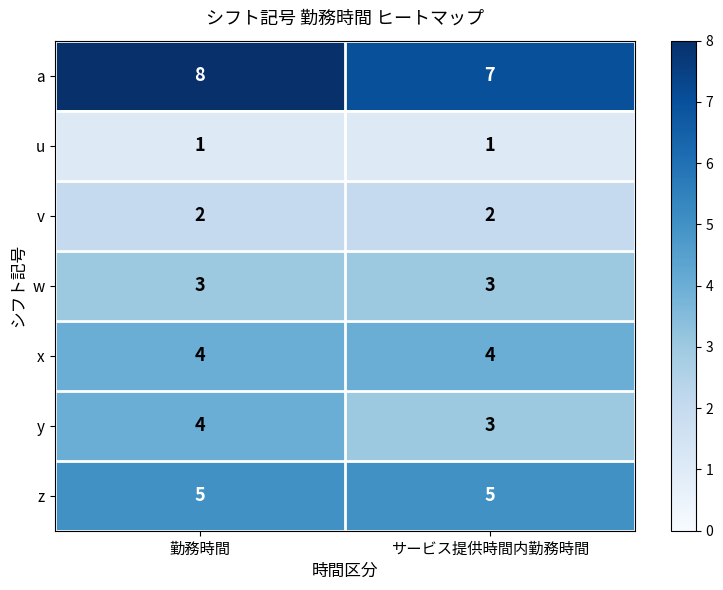

How many categories are shown in the chart?

2